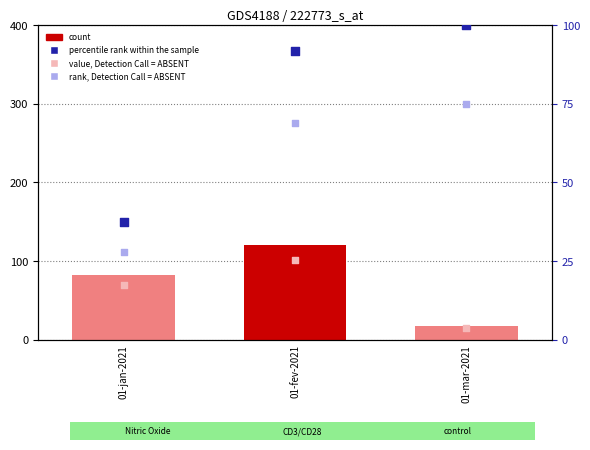

What are all the series names shown in the legend?

count, value, Detection Call = ABSENT, percentile rank within the sample, rank, Detection Call = ABSENT